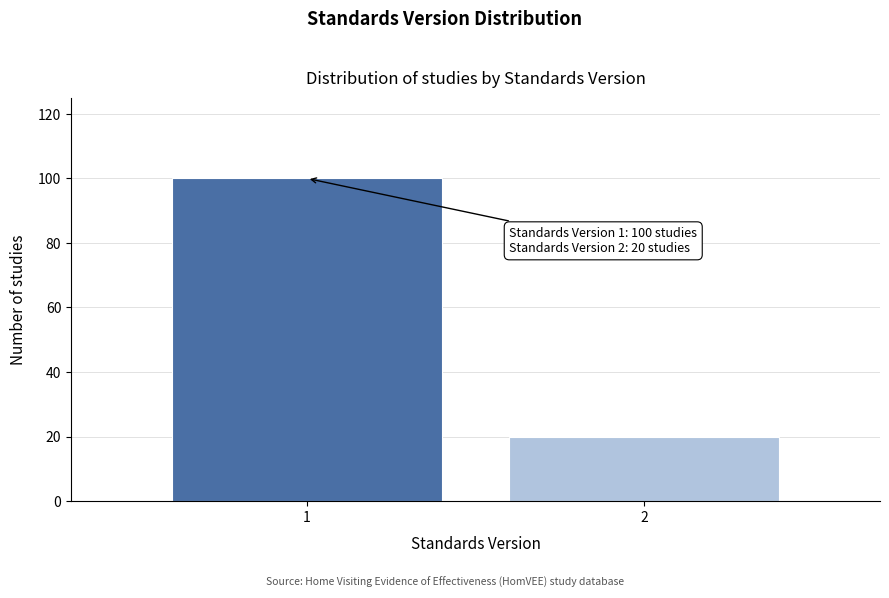

Reading left to right, what are all the values shown in this chart?

100	20